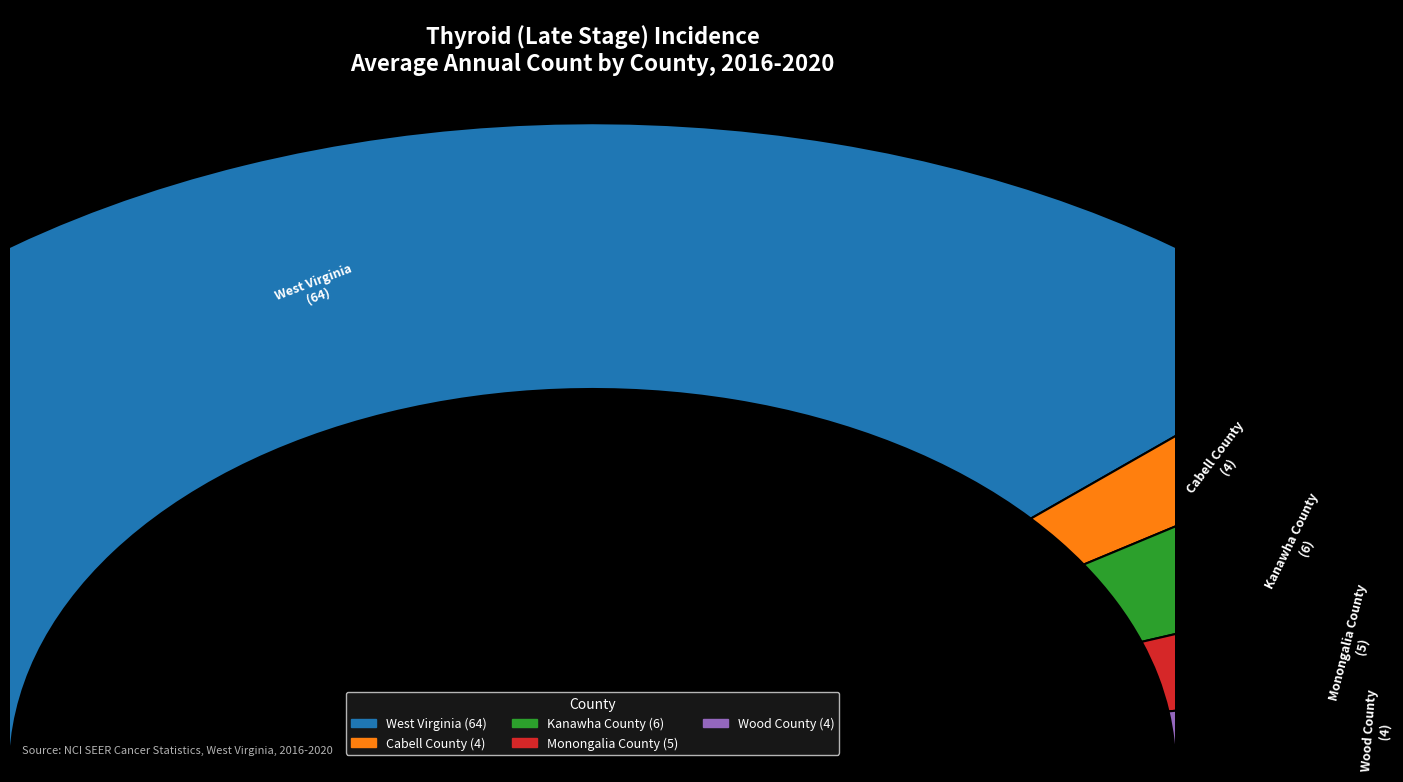

How many slices are in this pie chart?

5